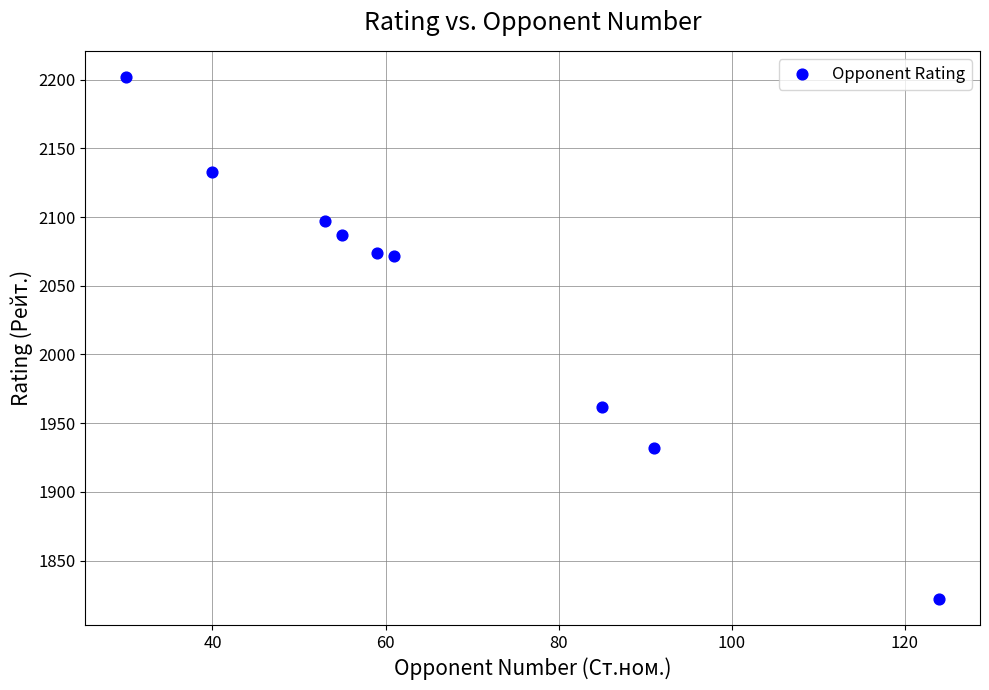

What is the average X value?

66